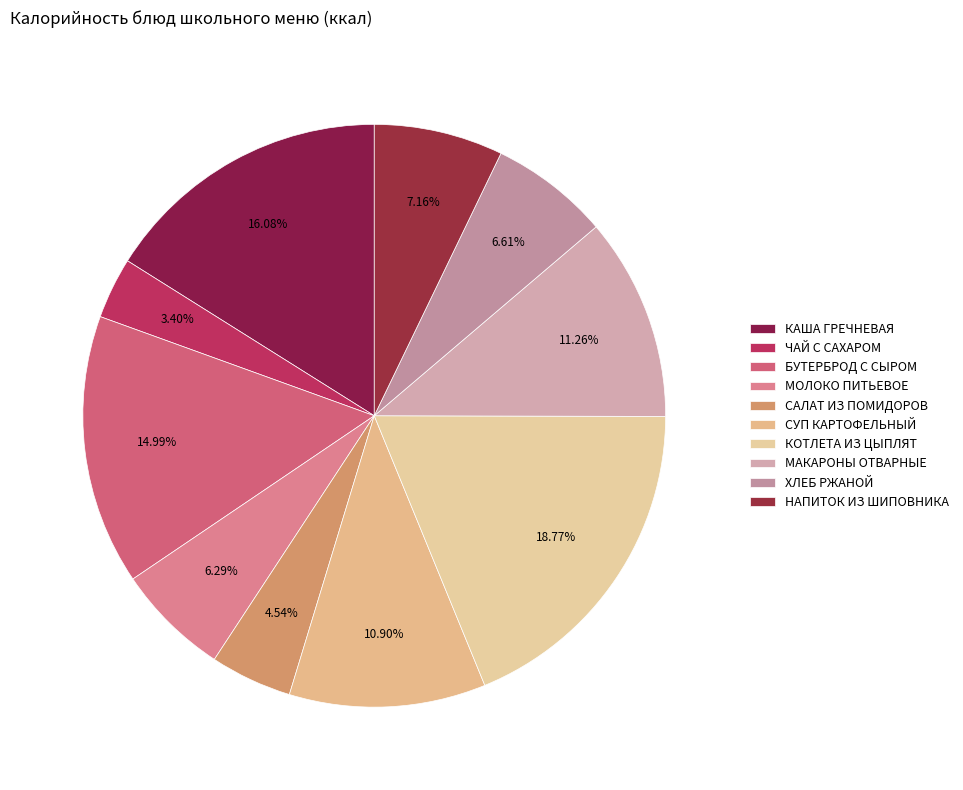

Does any single category account for the majority?

No